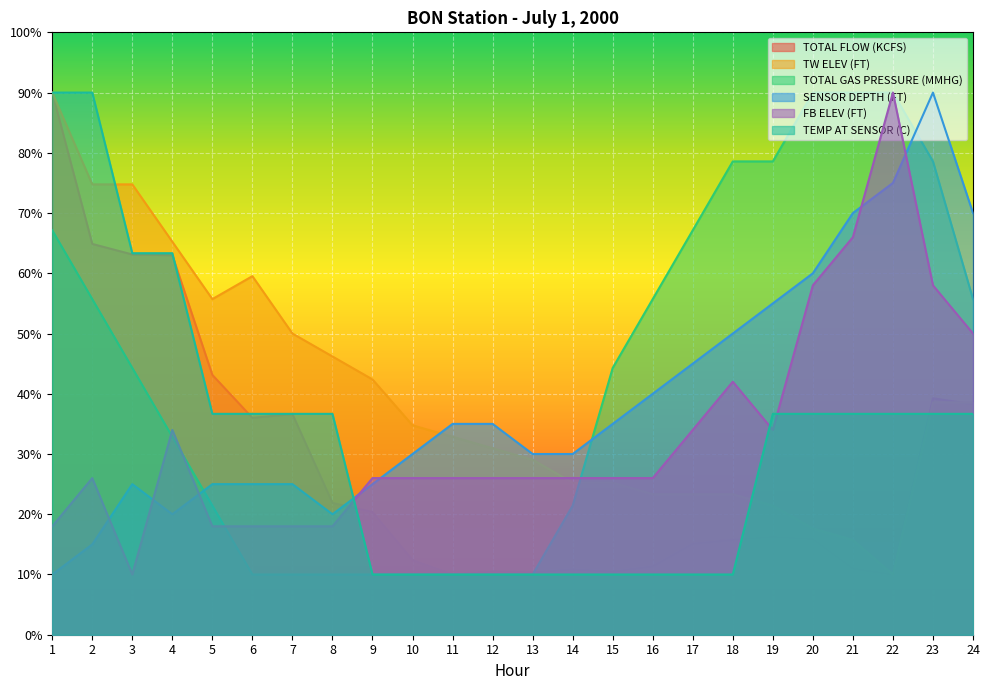

Reading left to right, transcribe all the data shown in this chart.

TOTAL FLOW (KCFS): 1=90.0	2=64.9	3=63.1	4=63.0	5=43.1	6=36.0	7=36.6	8=21.9	9=20.4	10=12.4	11=10.0	12=10.5	13=10.4	14=10.9	15=10.5	16=11.4	17=15.1	18=15.7	19=16.2	20=15.9	21=11.0	22=10.0	23=39.2	24=38.2
TW ELEV (FT): 1=90.0	2=74.8	3=74.8	4=65.2	5=55.7	6=59.5	7=50.0	8=46.2	9=42.4	10=34.8	11=32.9	12=31.0	13=29.0	14=25.2	15=25.2	16=23.3	17=23.3	18=23.3	19=21.4	20=17.6	21=15.7	22=10.0	23=38.6	24=38.6
TOTAL GAS PRESSURE (MMHG): 1=67.1	2=55.7	3=44.3	4=32.9	5=21.4	6=10.0	7=10.0	8=10.0	9=10.0	10=10.0	11=10.0	12=10.0	13=10.0	14=21.4	15=44.3	16=55.7	17=67.1	18=78.6	19=78.6	20=90.0	21=90.0	22=90.0	23=78.6	24=55.7
SENSOR DEPTH (FT): 1=10.0	2=15.0	3=25.0	4=20.0	5=25.0	6=25.0	7=25.0	8=20.0	9=25.0	10=30.0	11=35.0	12=35.0	13=30.0	14=30.0	15=35.0	16=40.0	17=45.0	18=50.0	19=55.0	20=60.0	21=70.0	22=75.0	23=90.0	24=70.0
FB ELEV (FT): 1=18.0	2=26.0	3=10.0	4=34.0	5=18.0	6=18.0	7=18.0	8=18.0	9=26.0	10=26.0	11=26.0	12=26.0	13=26.0	14=26.0	15=26.0	16=26.0	17=34.0	18=42.0	19=34.0	20=58.0	21=66.0	22=90.0	23=58.0	24=50.0
TEMP AT SENSOR (C): 1=90.0	2=90.0	3=63.3	4=63.3	5=36.7	6=36.7	7=36.7	8=36.7	9=10.0	10=10.0	11=10.0	12=10.0	13=10.0	14=10.0	15=10.0	16=10.0	17=10.0	18=10.0	19=36.7	20=36.7	21=36.7	22=36.7	23=36.7	24=36.7